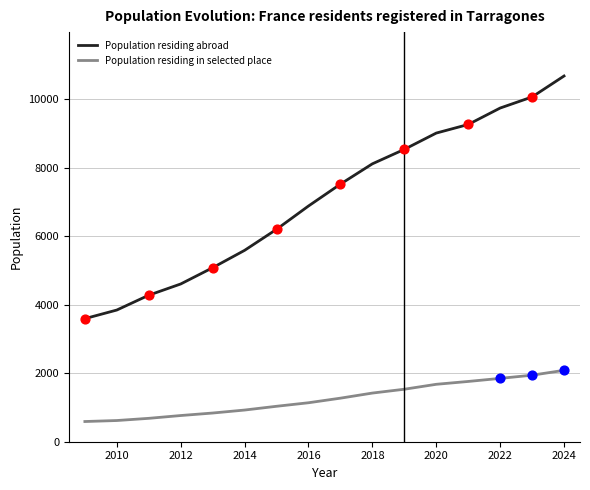

At how many categories does at least one series exceed 5415?

11